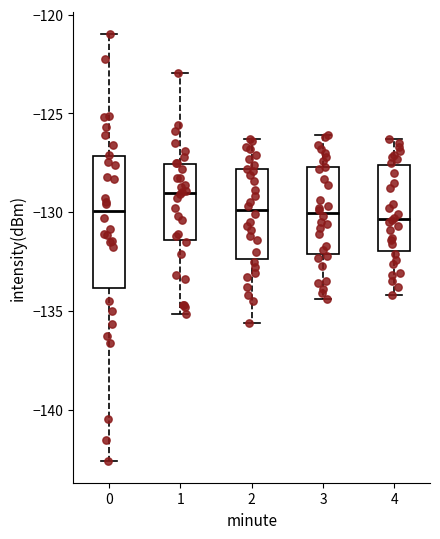

Where does the lower whisker of the box at x = 1 end on the y-axis? The values are not printed on the chart, so give them approximately, as read against the axis.

-135.0